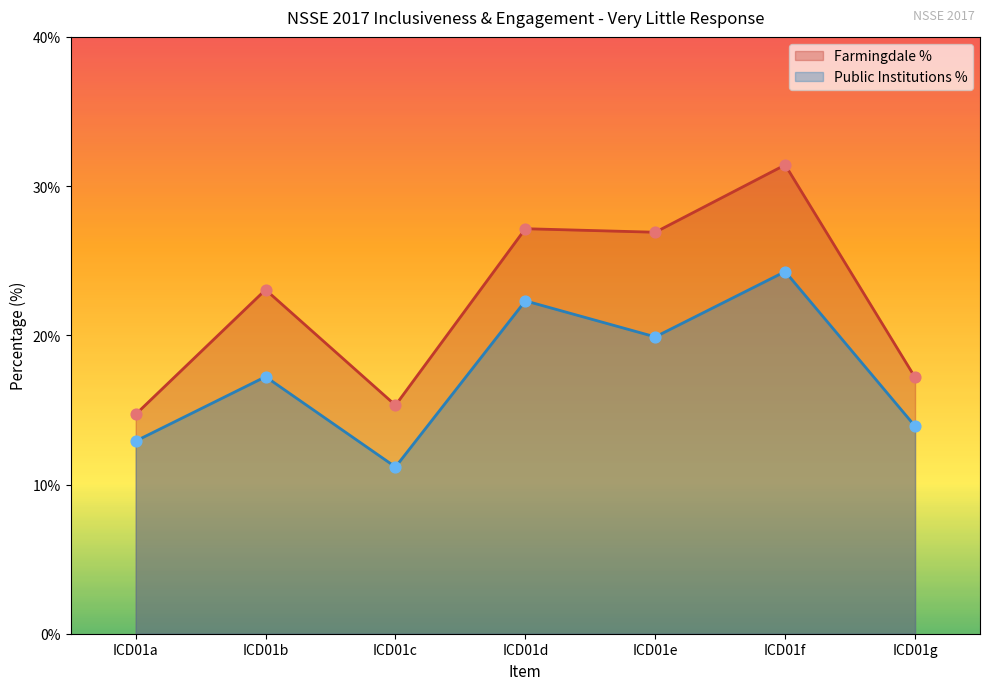

At which category is the sum across all series the highest?

ICD01f